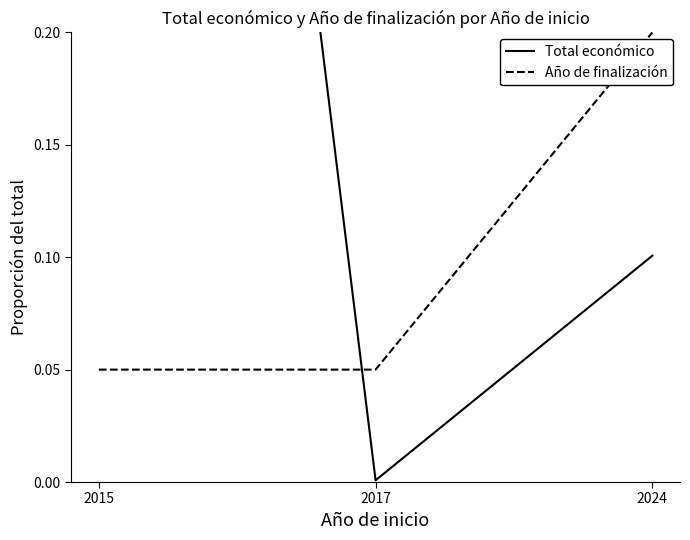

Between 2024 and 2017, which is larger?

2024